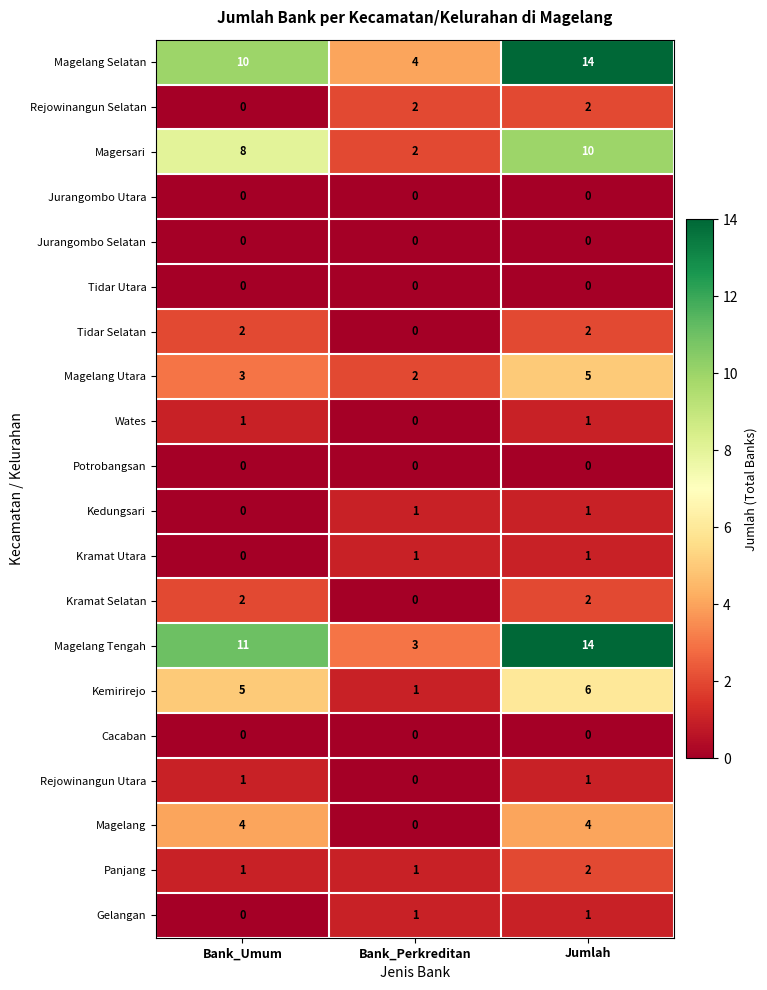

True or false: Gelangan has a value of 1 at Jumlah.

True